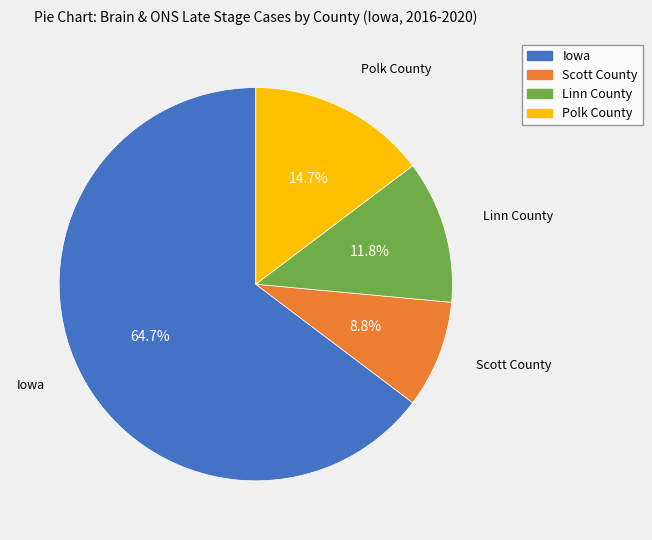

Which slice is the smallest?

Scott County